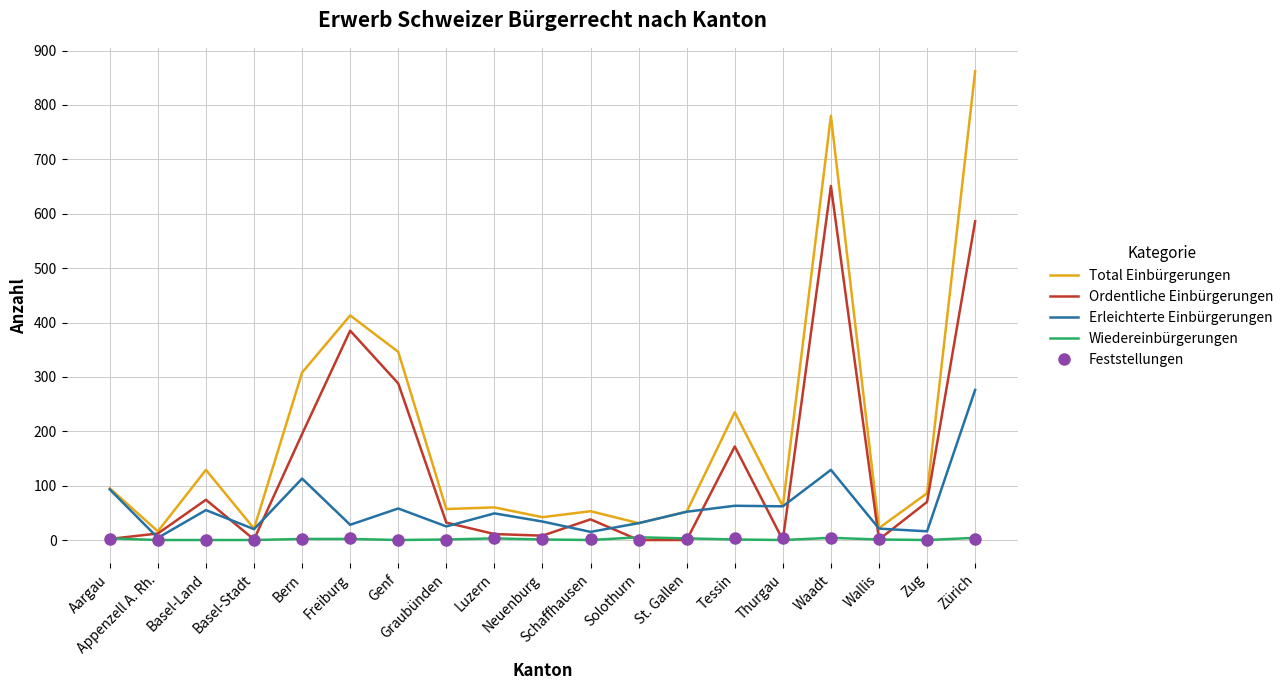

What is the greatest value displayed?

862